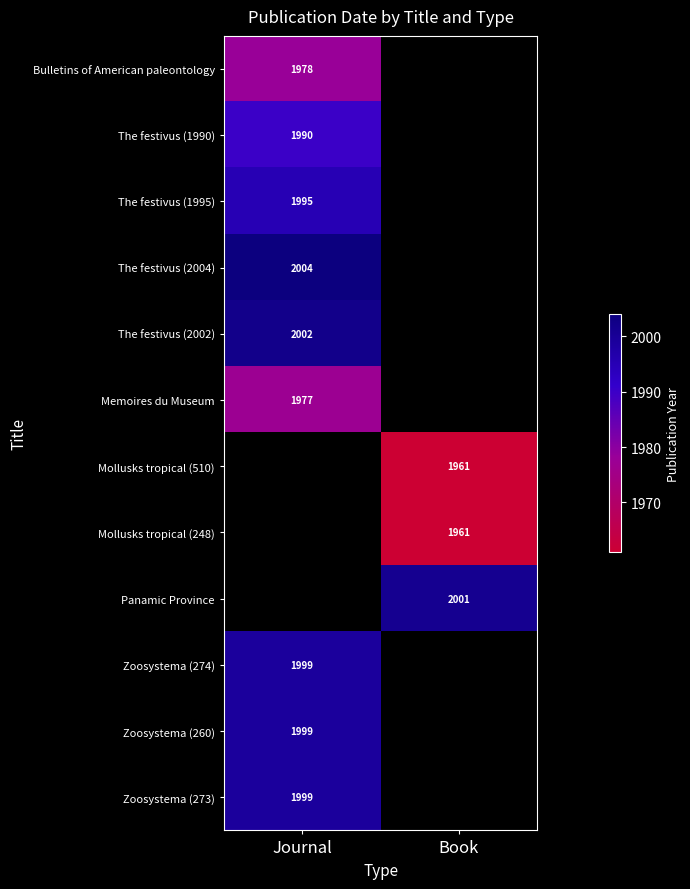

Is the value of Zoosystema (273) at Journal greater than the value of The festivus (1995) at Journal?

Yes